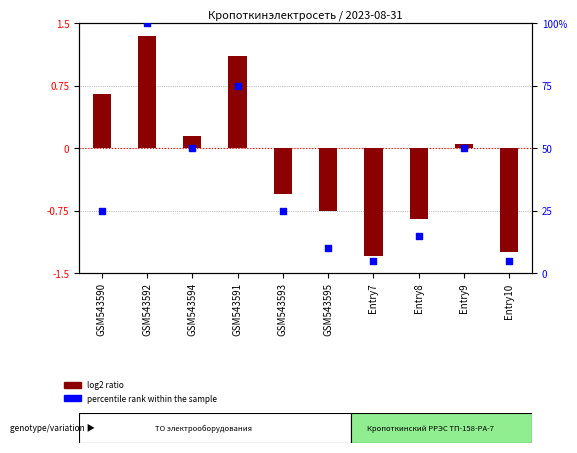

Which series has the largest total across all categories?

percentile rank within the sample